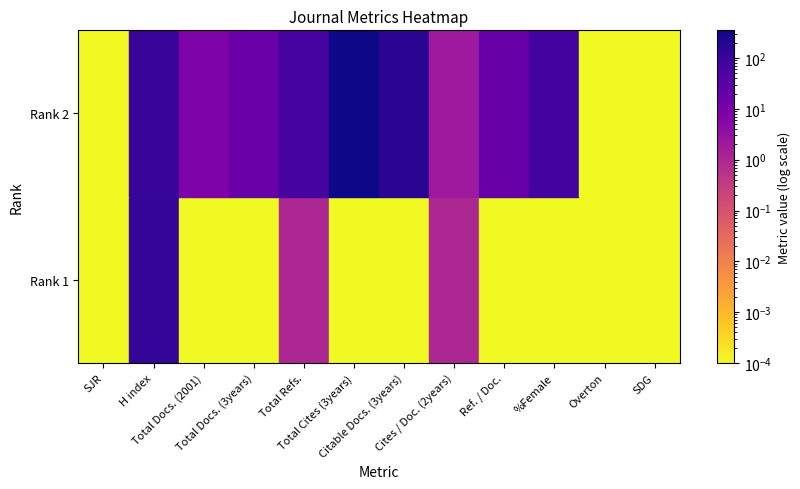

What is the difference between the second highest and minimum values in the Rank 1 series?

1